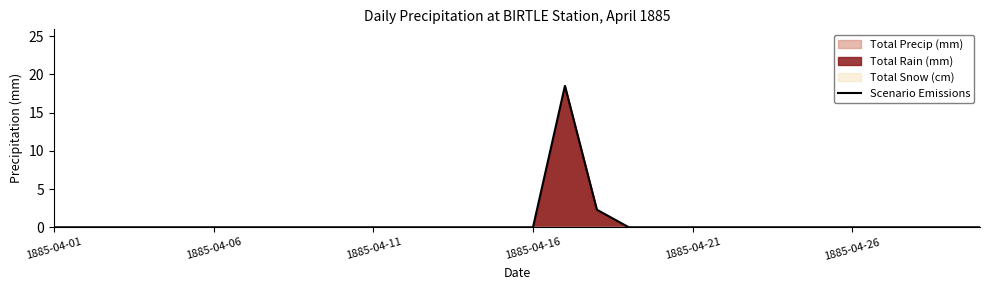

What position from the right is 18?

12